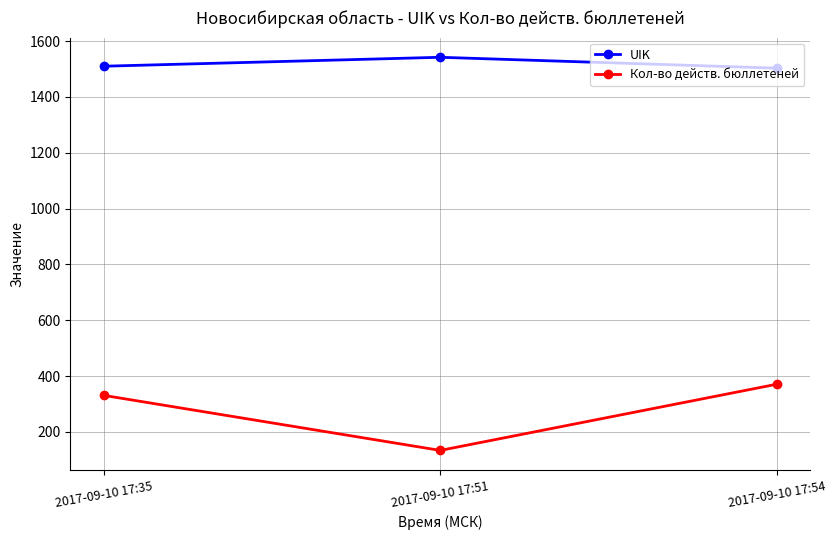

What value does the Кол-во действ. бюллетеней series have at 2017-09-10 17:54, to the nearest 50?

350